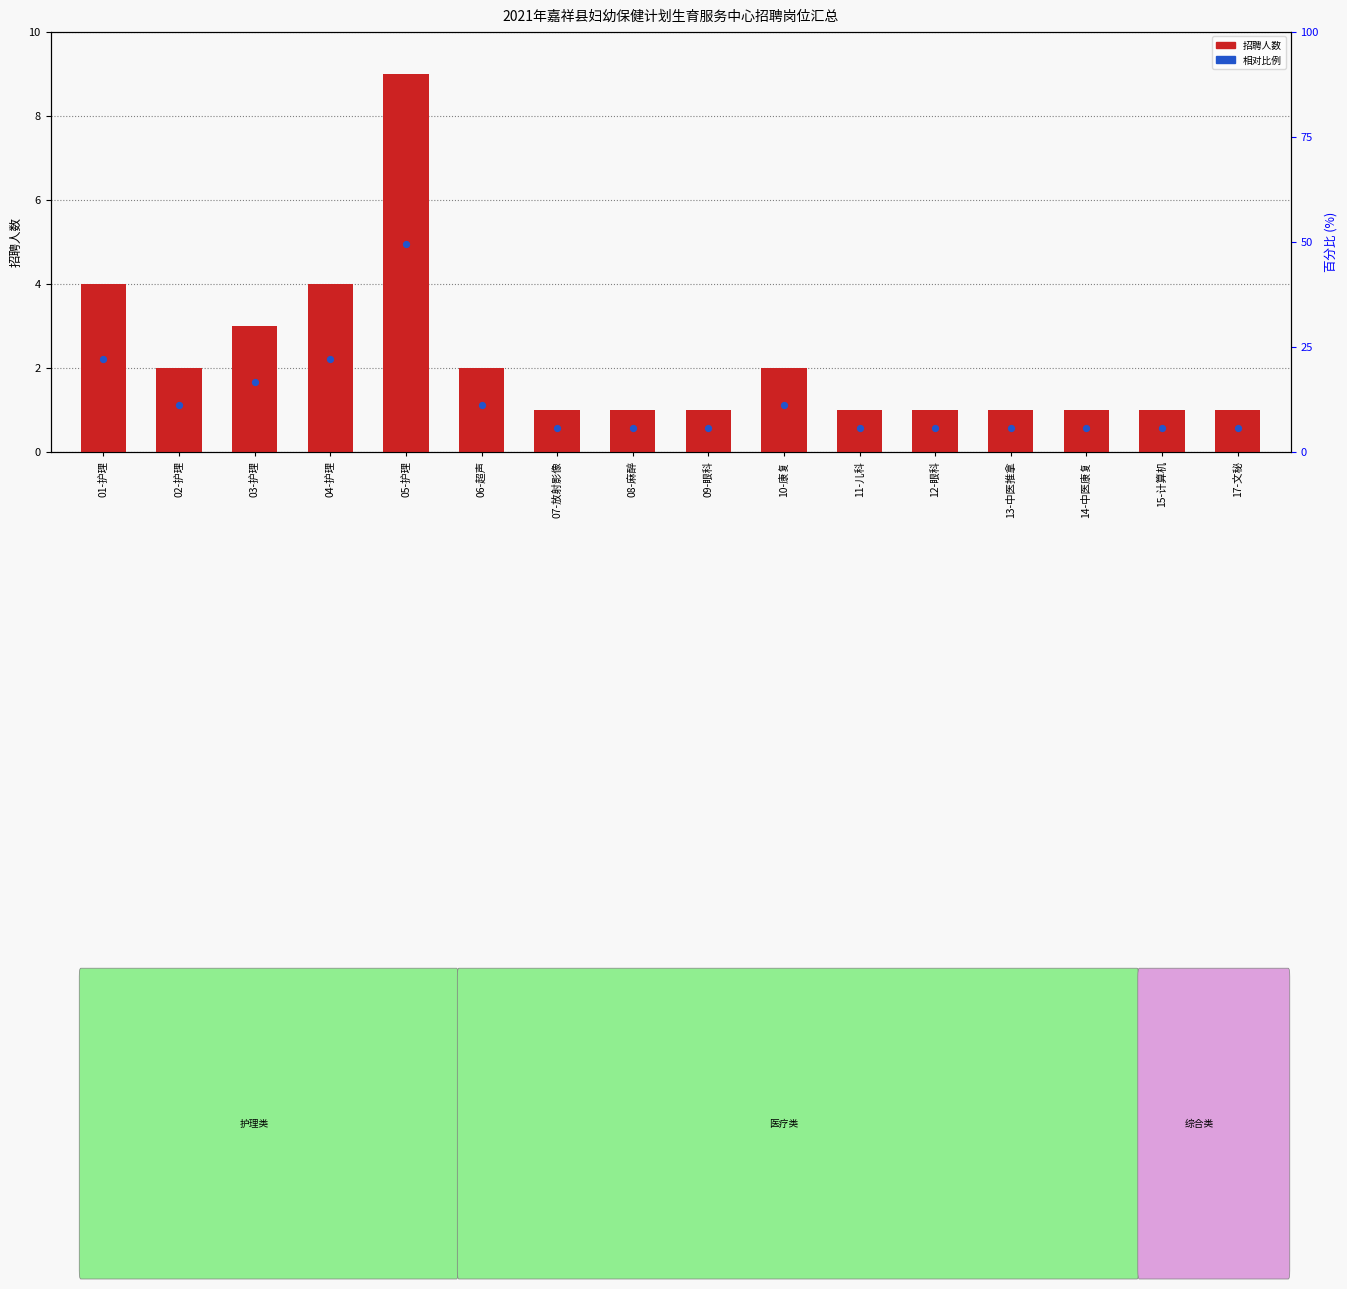

What are all the series names shown in the legend?

招聘人数, 相对比例